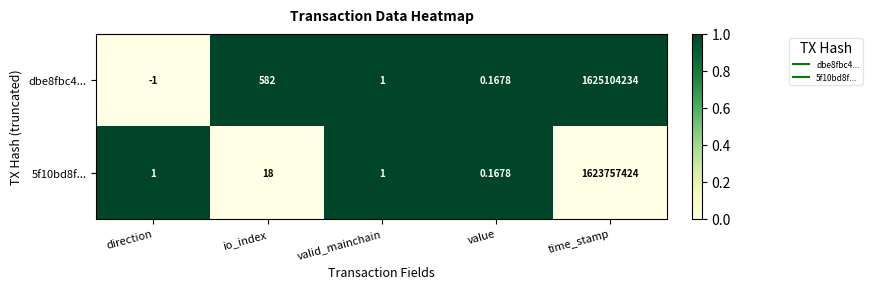

At which label does dbe8fbc4... reach its peak?

time_stamp